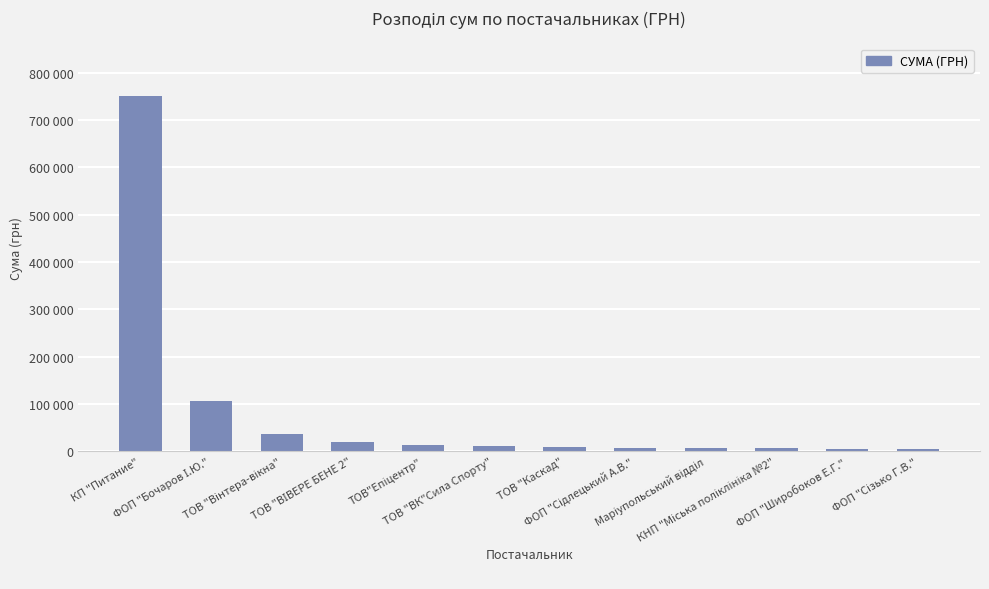

Rank the categories by value from lowest to highest.

ФОП "Сізько Г.В.", ФОП "Широбоков Е.Г.", КНП "Міська поліклініка №2", Маріупольський відділ, ФОП "Сідлецький А.В.", ТОВ "Каскад", ТОВ "ВК"Сила Спорту", ТОВ"Епіцентр", ТОВ "ВІВЕРЕ БЕНЕ 2", ТОВ "Вінтера-вікна", ФОП "Бочаров І.Ю.", КП "Питание"